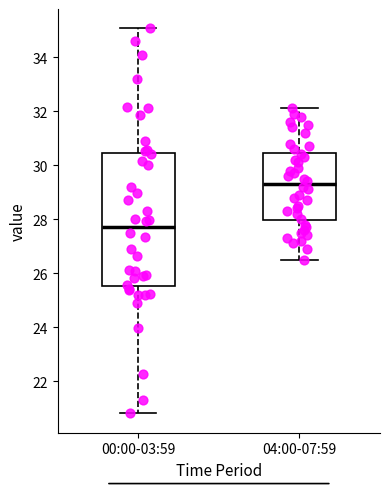

Where does the lower whisker of the box for 00:00-03:59 end on the y-axis? The values are not printed on the chart, so give them approximately, as read against the axis.

20.8